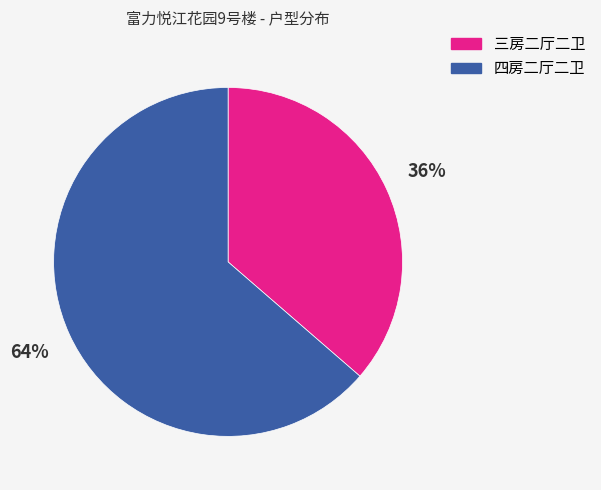

Is there a majority slice in this chart?

Yes